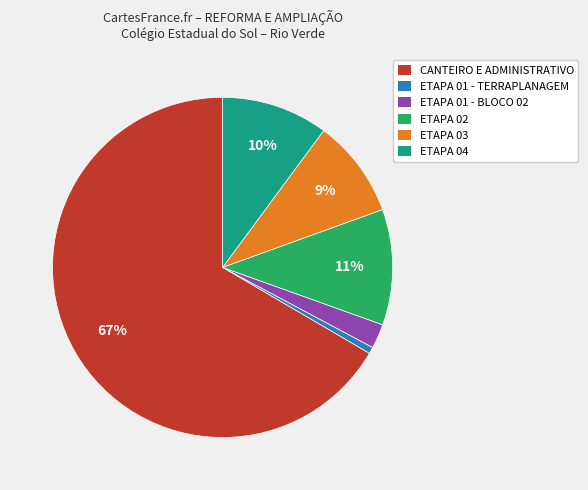

Count the number of slices in the pie.

6